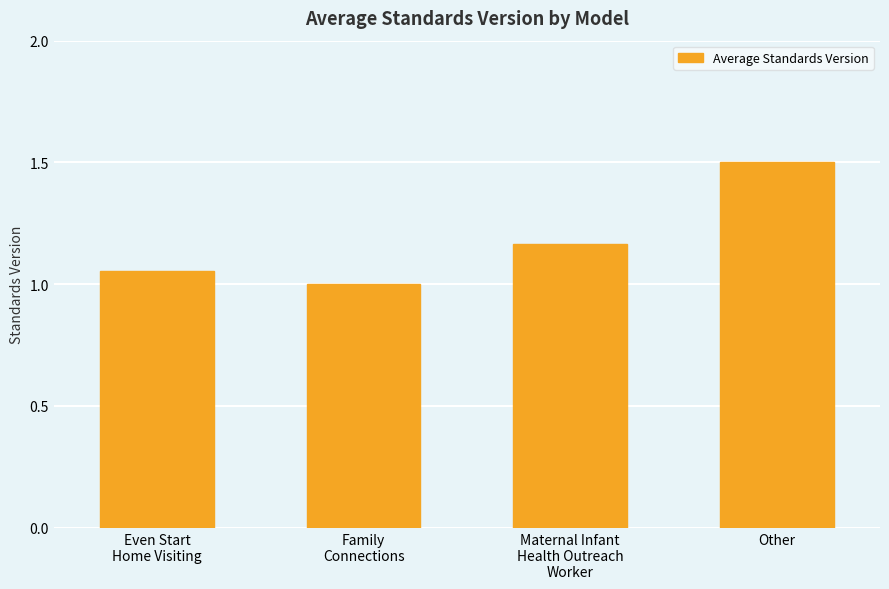

The chart shows a value of 0.6 at Maternal Infant
Health Outreach
Worker. True or false?

False